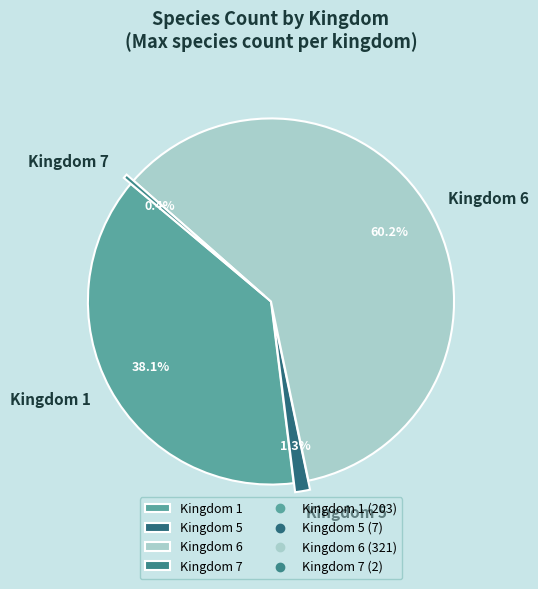

Which slice is the smallest?

Kingdom 7